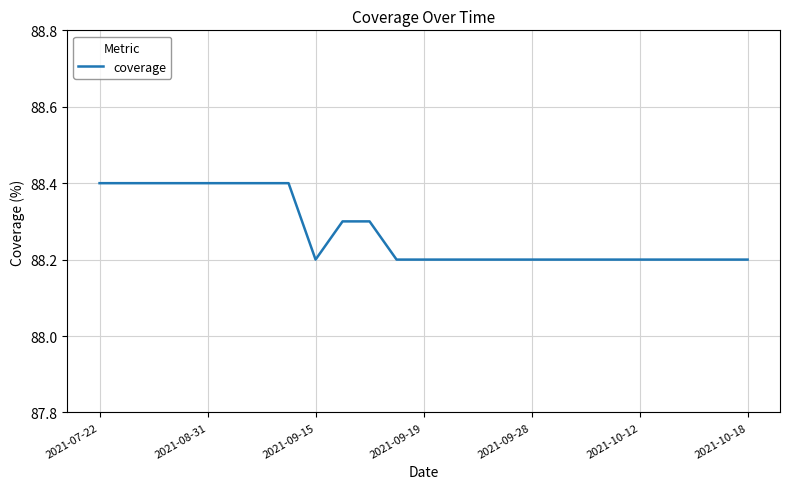

What is the minimum value shown in the chart?

88.2